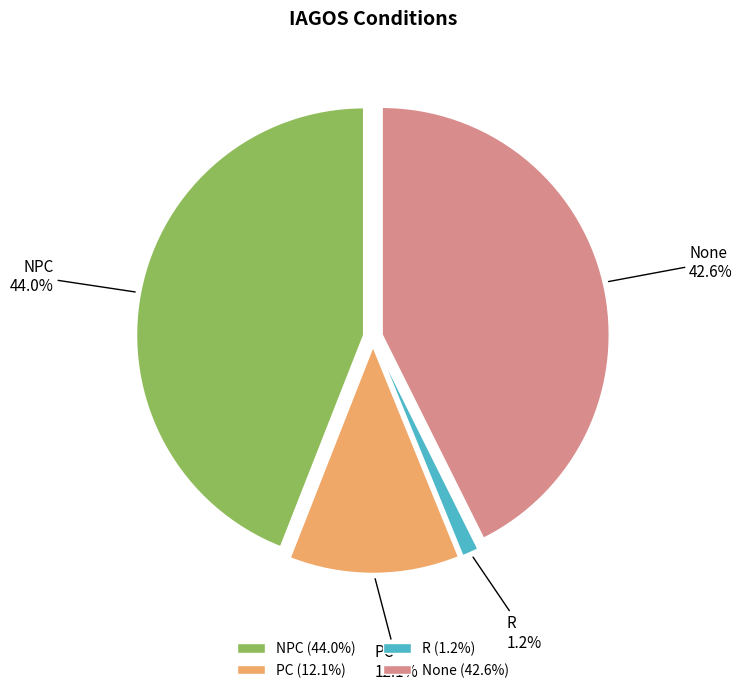

How many segments does this pie chart have?

4